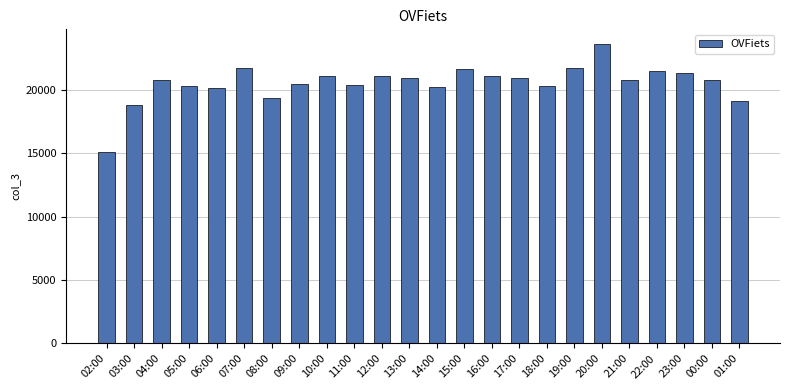

What is the approximate value at 06:00?

20152